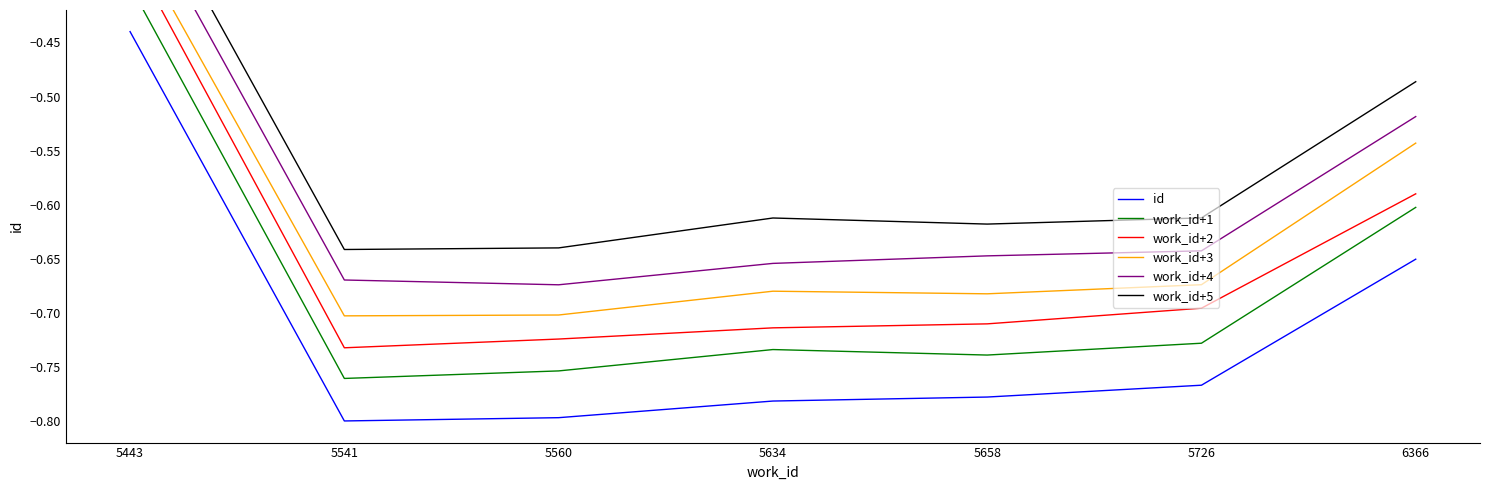

At which label is work_id+1 closest to 0?

5443